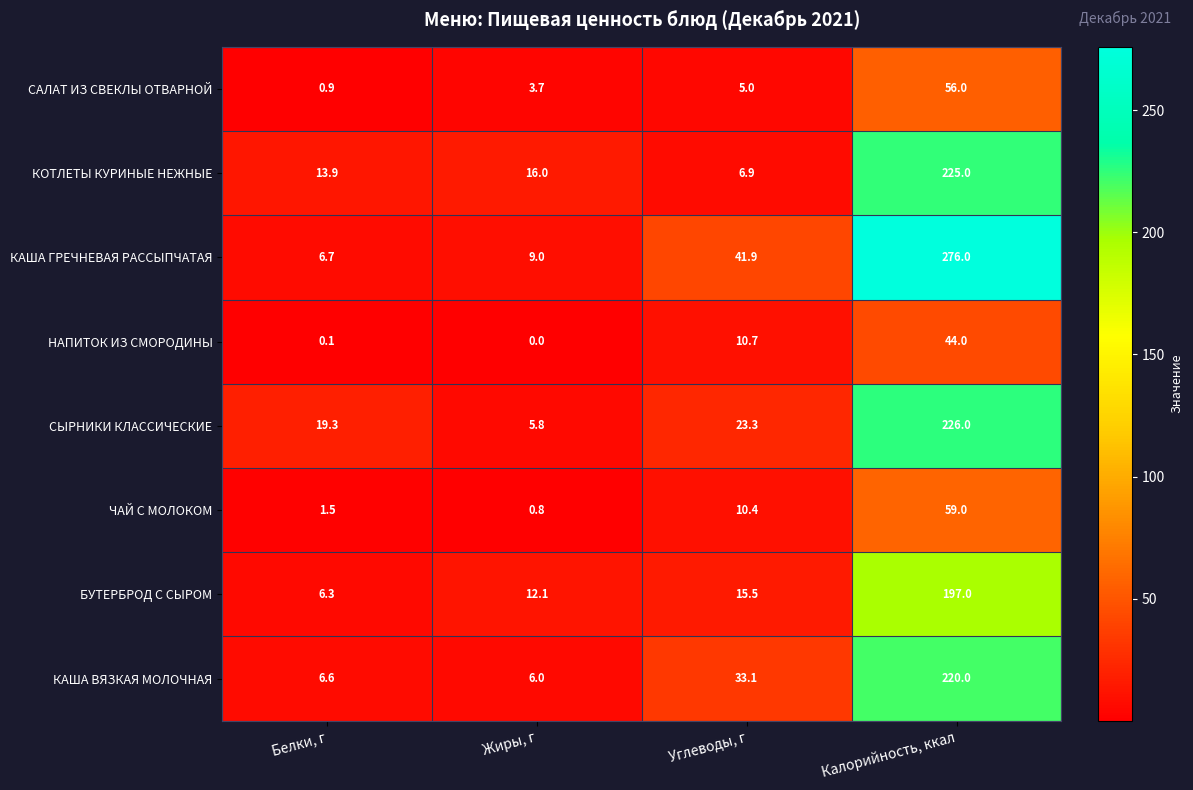

Rank the series by their maximum value, from lowest to highest.

НАПИТОК ИЗ СМОРОДИНЫ, САЛАТ ИЗ СВЕКЛЫ ОТВАРНОЙ, ЧАЙ С МОЛОКОМ, БУТЕРБРОД С СЫРОМ, КАША ВЯЗКАЯ МОЛОЧНАЯ, КОТЛЕТЫ КУРИНЫЕ НЕЖНЫЕ, СЫРНИКИ КЛАССИЧЕСКИЕ, КАША ГРЕЧНЕВАЯ РАССЫПЧАТАЯ